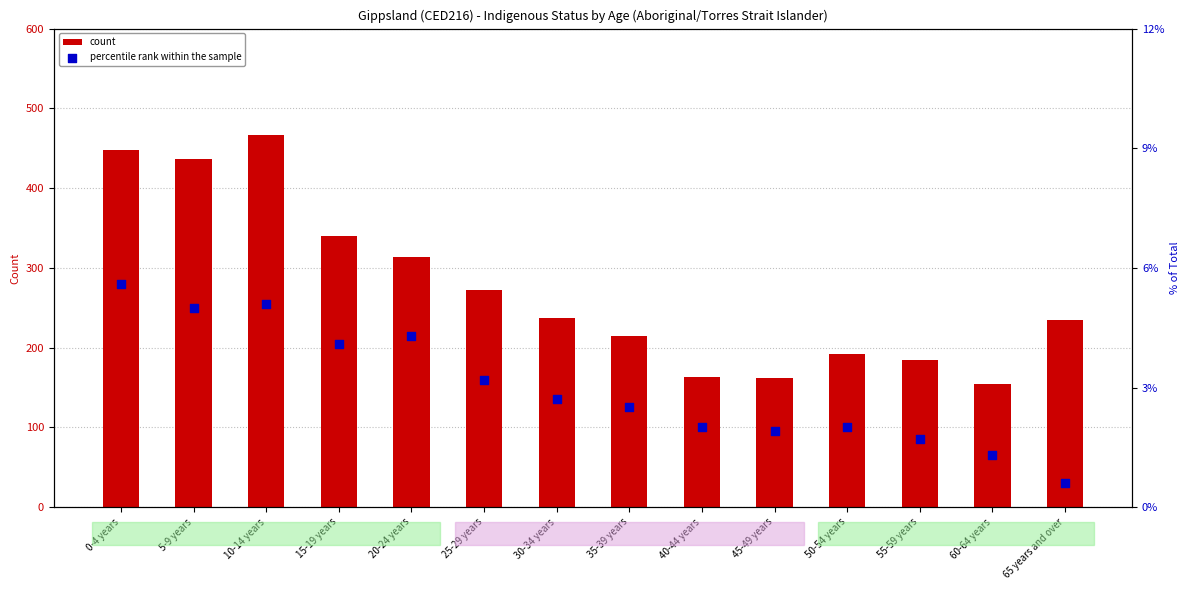

What are all the series names shown in the legend?

count, percentile rank within the sample